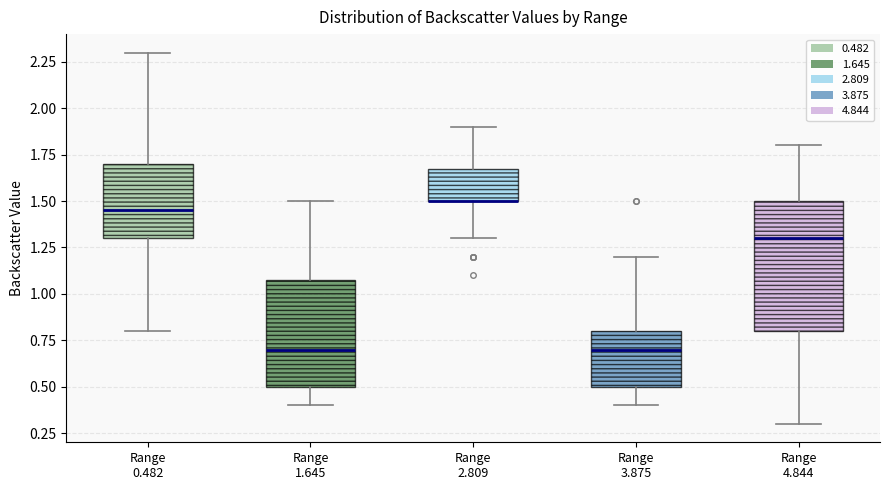

Where is the upper edge of the box for Range 2.809 on the y-axis? The values are not printed on the chart, so give them approximately, as read against the axis.

1.70